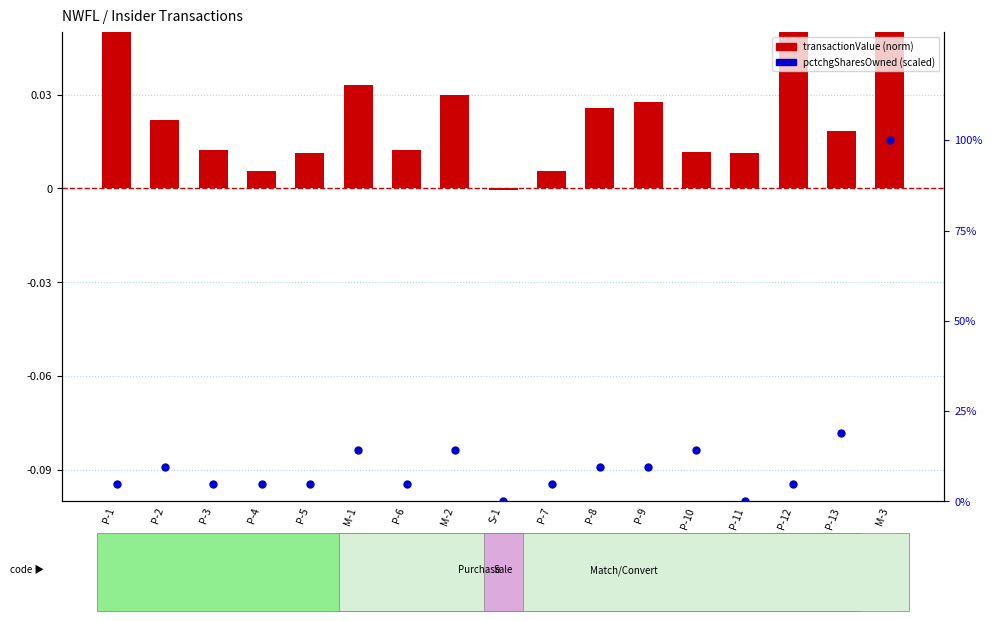

Which series reaches the maximum Y coordinate?

pctchgSharesOwned (scaled)